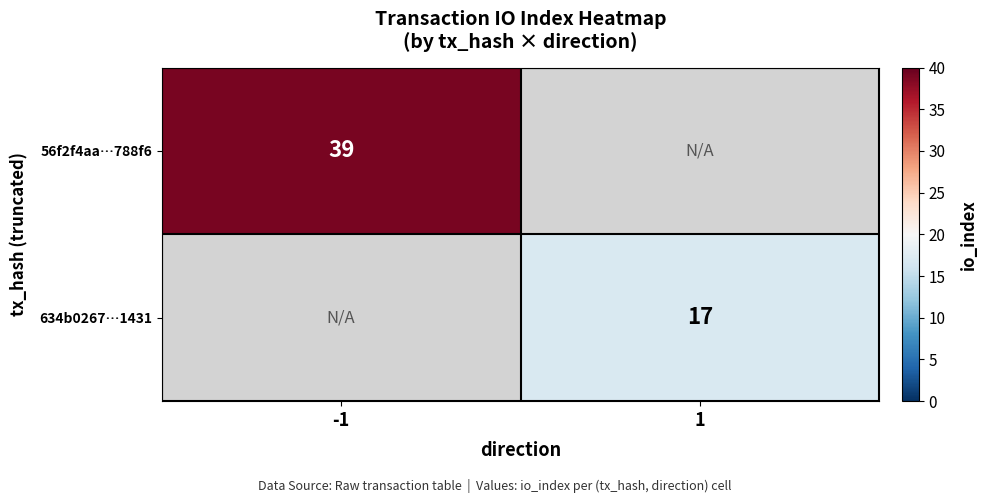

The value of 56f2f4aa…788f6 at -1 is 14.3. True or false?

False